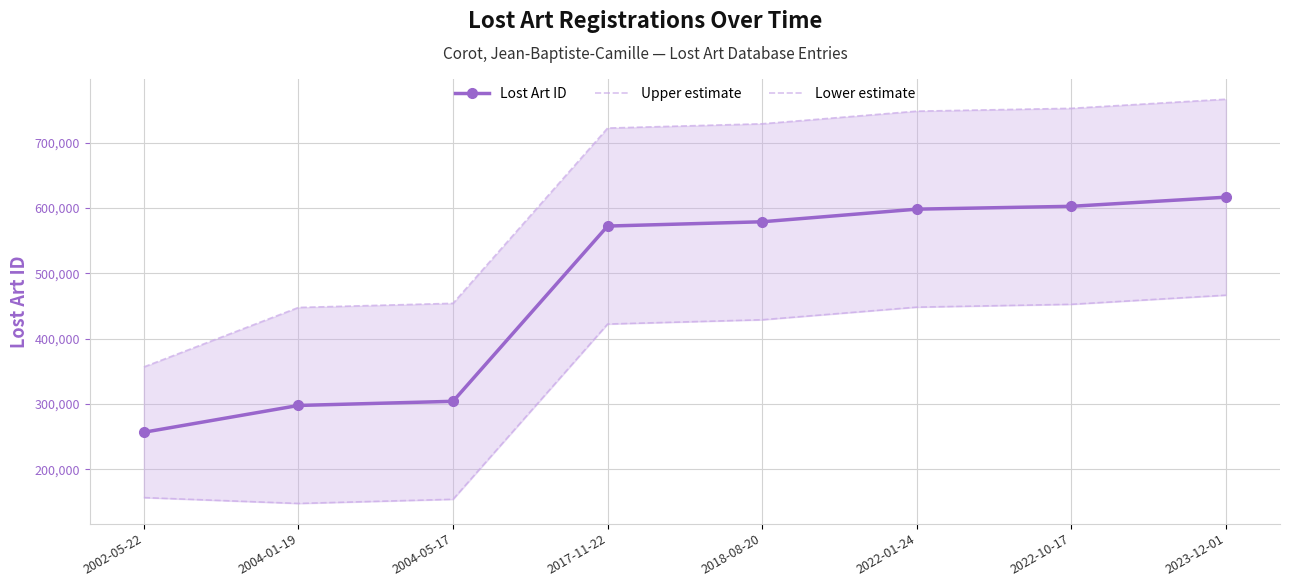

True or false: Lower estimate and Upper estimate intersect in this chart.

False